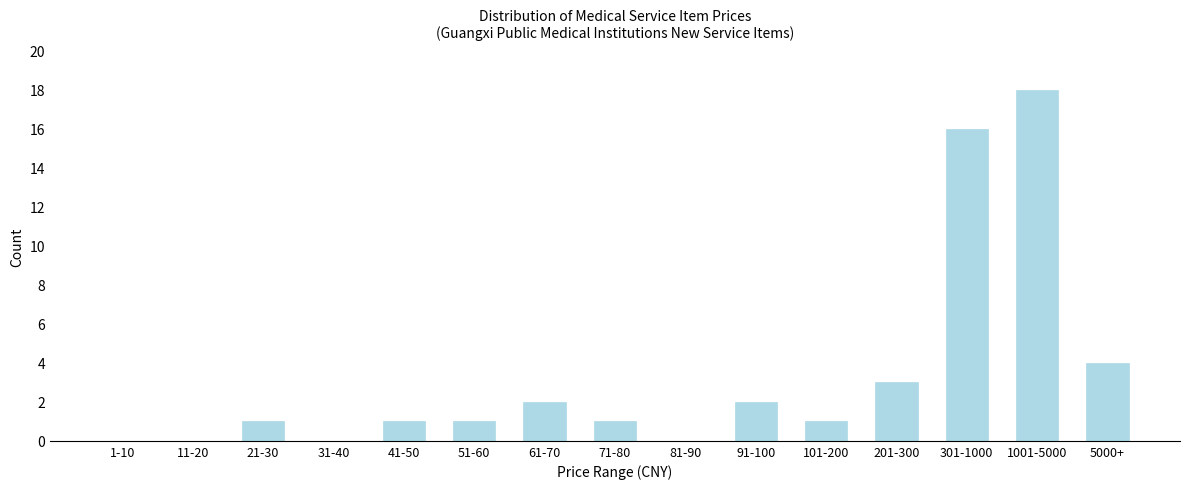

Reading left to right, what are all the values shown in this chart?

1-10=0	11-20=0	21-30=1	31-40=0	41-50=1	51-60=1	61-70=2	71-80=1	81-90=0	91-100=2	101-200=1	201-300=3	301-1000=16	1001-5000=18	5000+=4